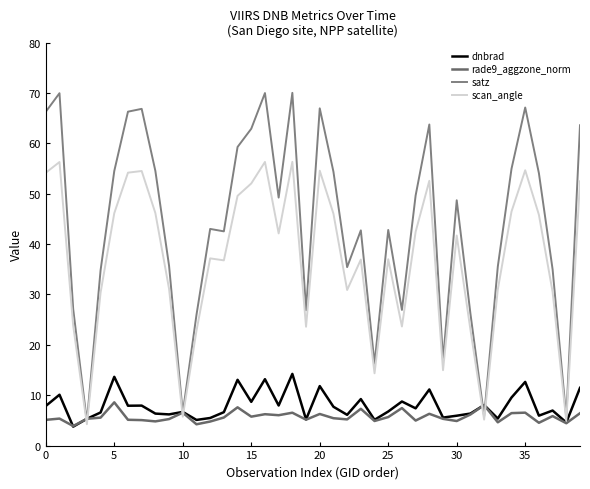

How many lines are shown in the chart?

4